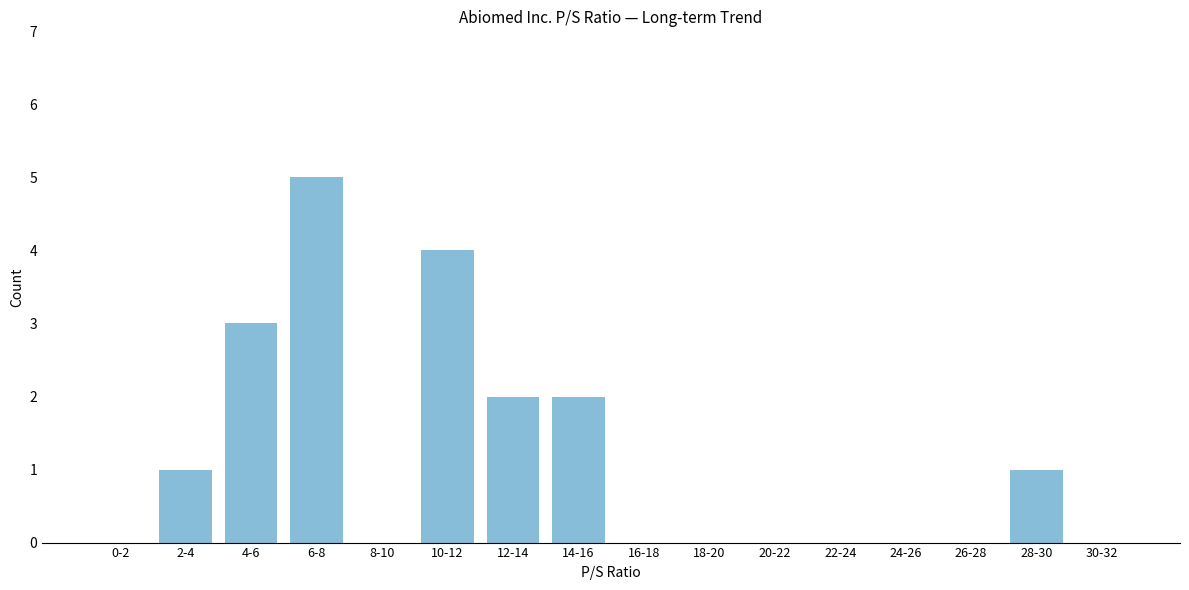

Reading left to right, list all the values displayed in this chart.

0-2=0	2-4=1	4-6=3	6-8=5	8-10=0	10-12=4	12-14=2	14-16=2	16-18=0	18-20=0	20-22=0	22-24=0	24-26=0	26-28=0	28-30=1	30-32=0